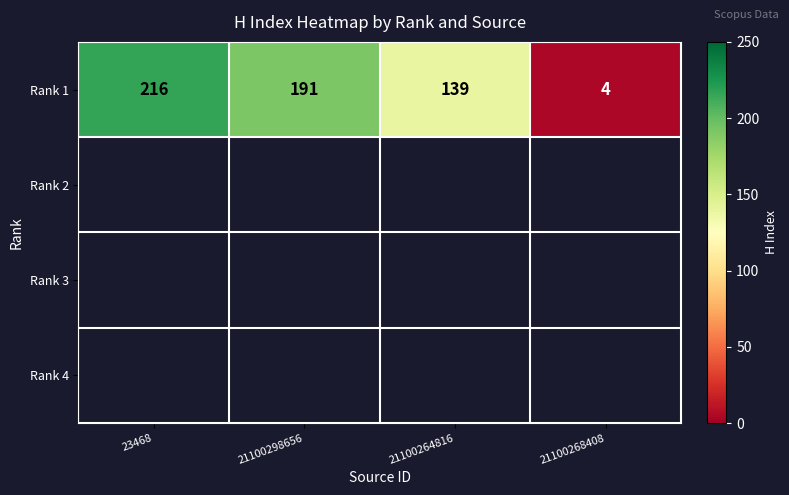

True or false: the data shows 287 at 21100298656.

False